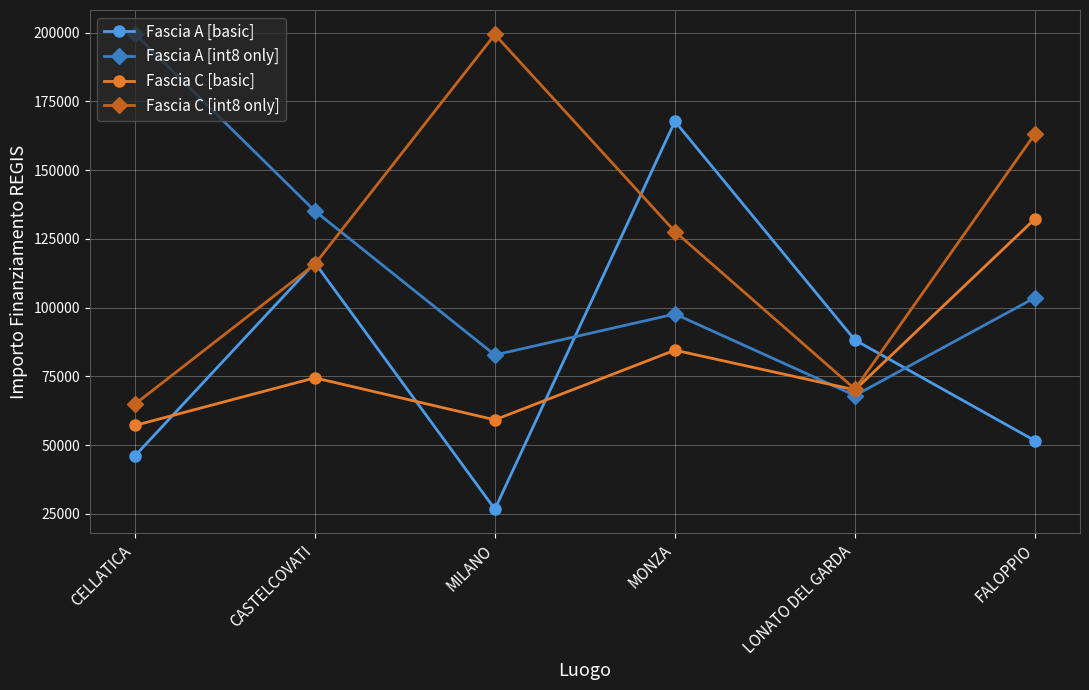

Which series has the largest total across all categories?

Fascia C [int8 only]